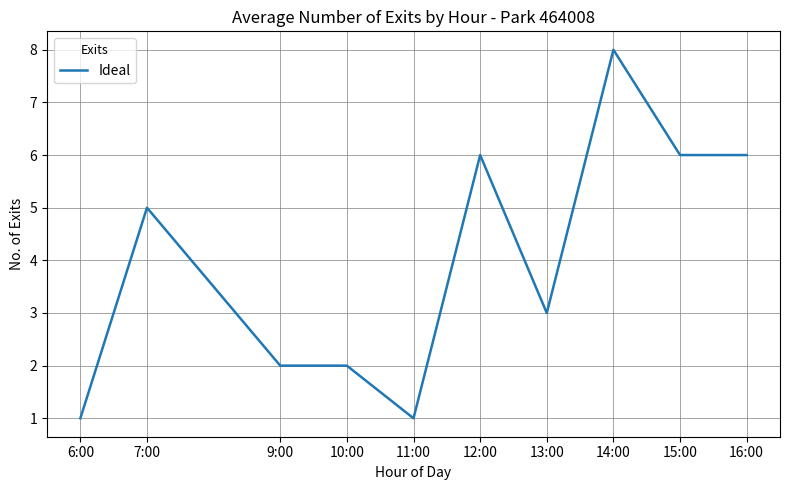

Approximately how many times larger is the value at 6:00 compared to 13:00?

0.3